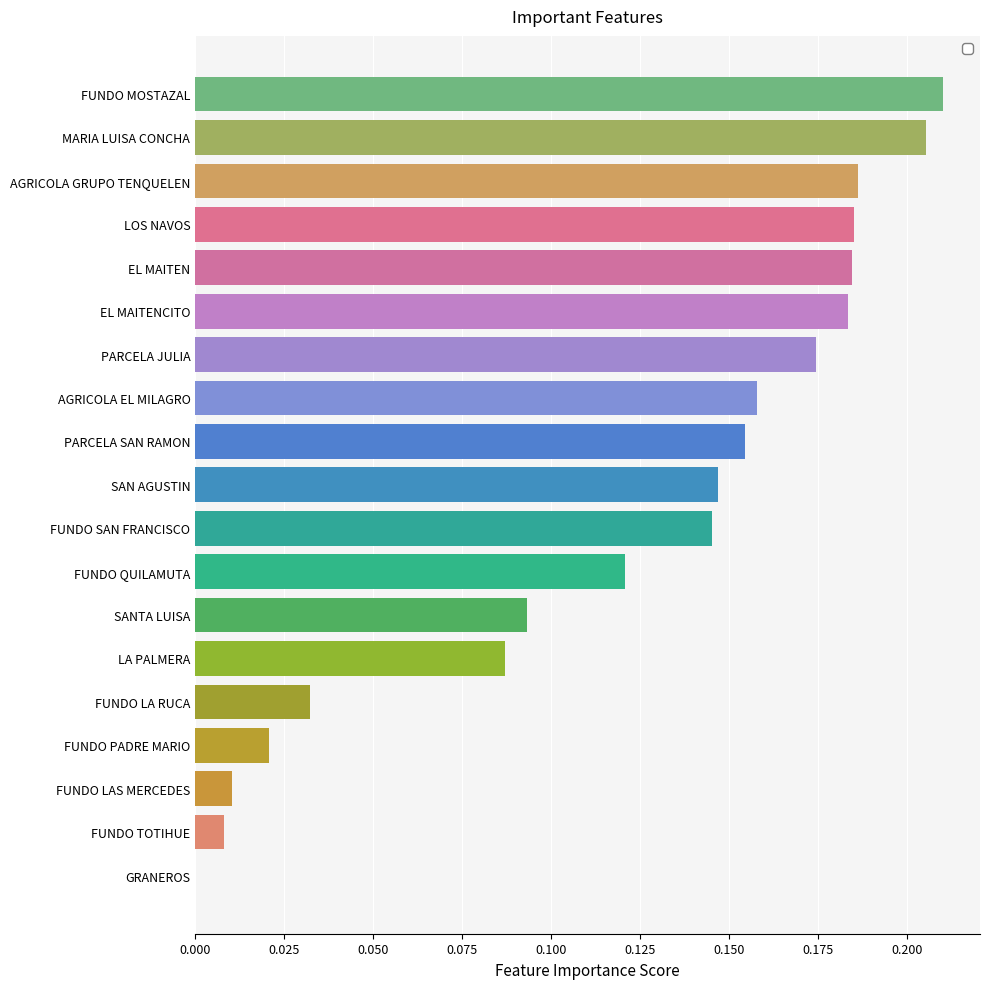

What is the change in value from FUNDO LA RUCA to FUNDO SAN FRANCISCO?

+0.1